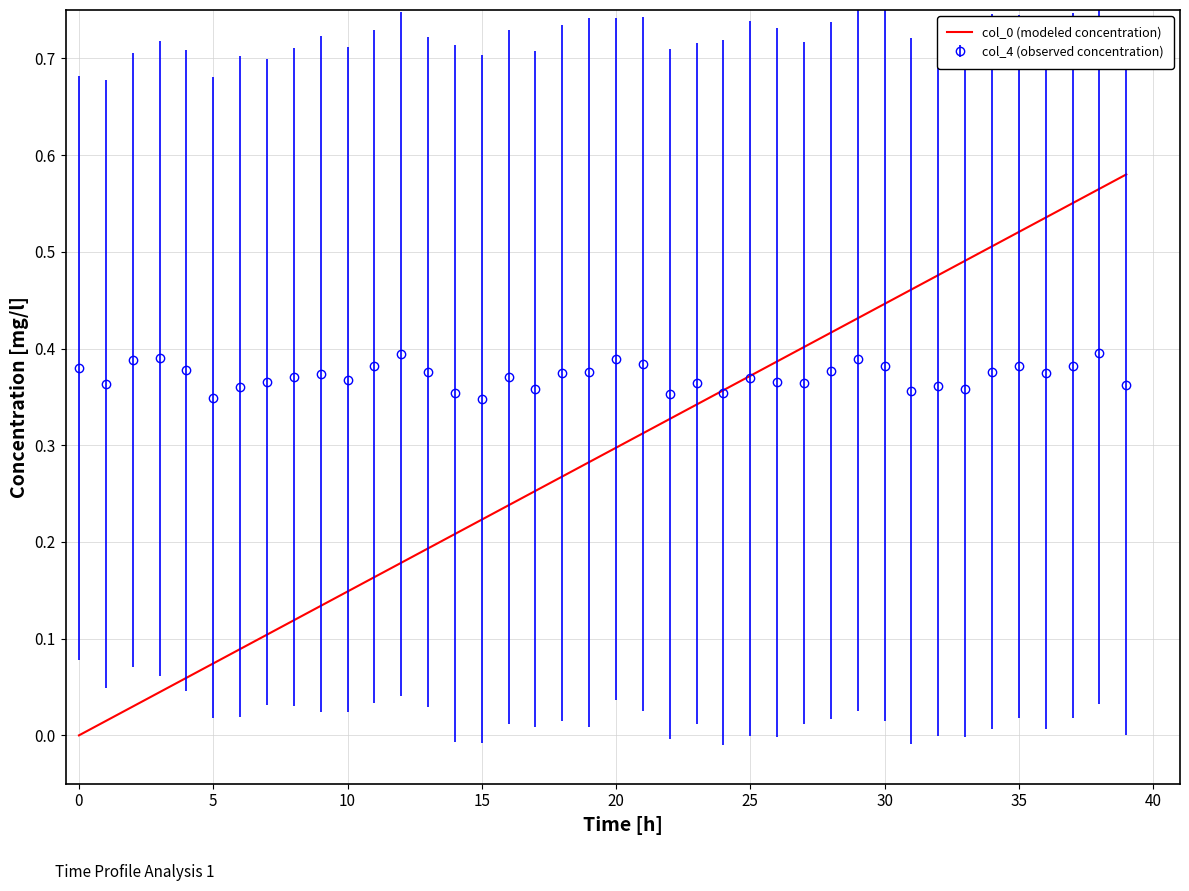

Which series has the largest total across all categories?

col_4 (observed concentration)